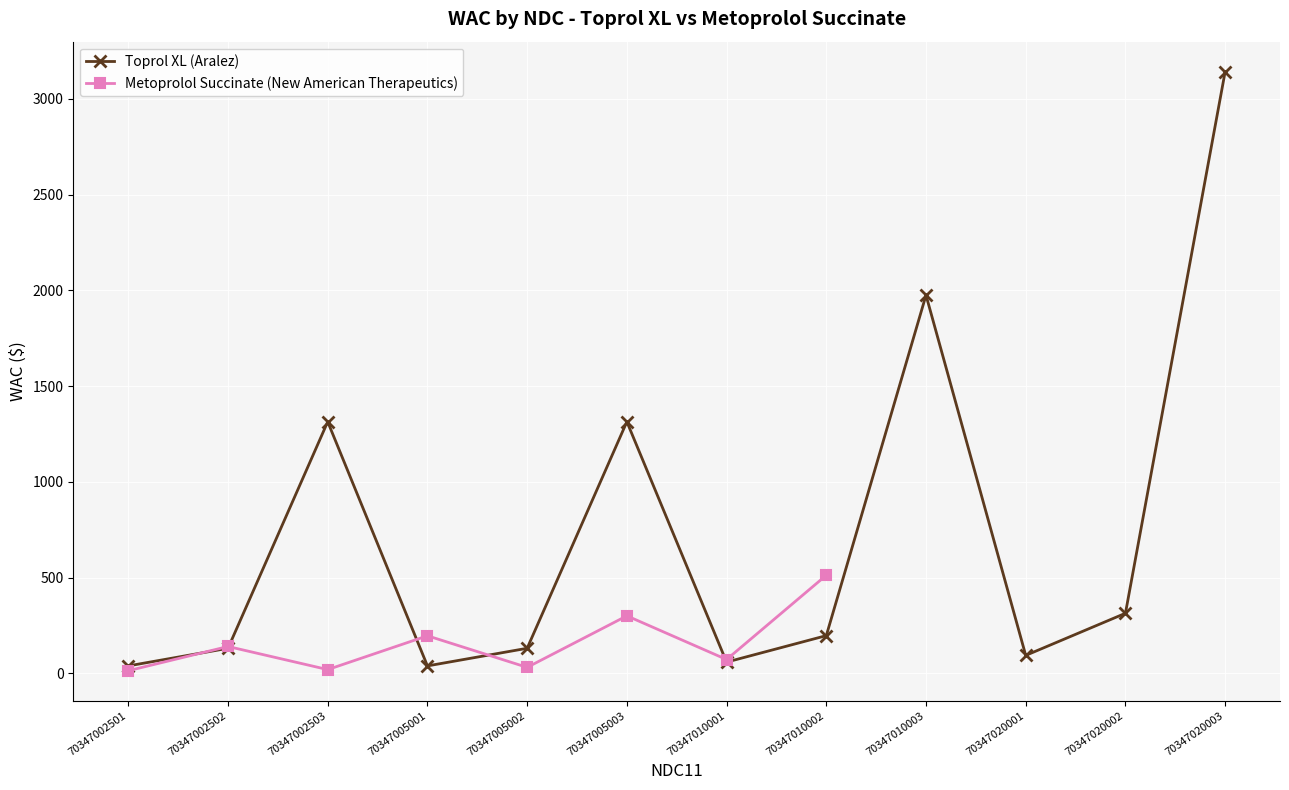

How many interior local peaks does the Toprol XL (Aralez) series have?

3